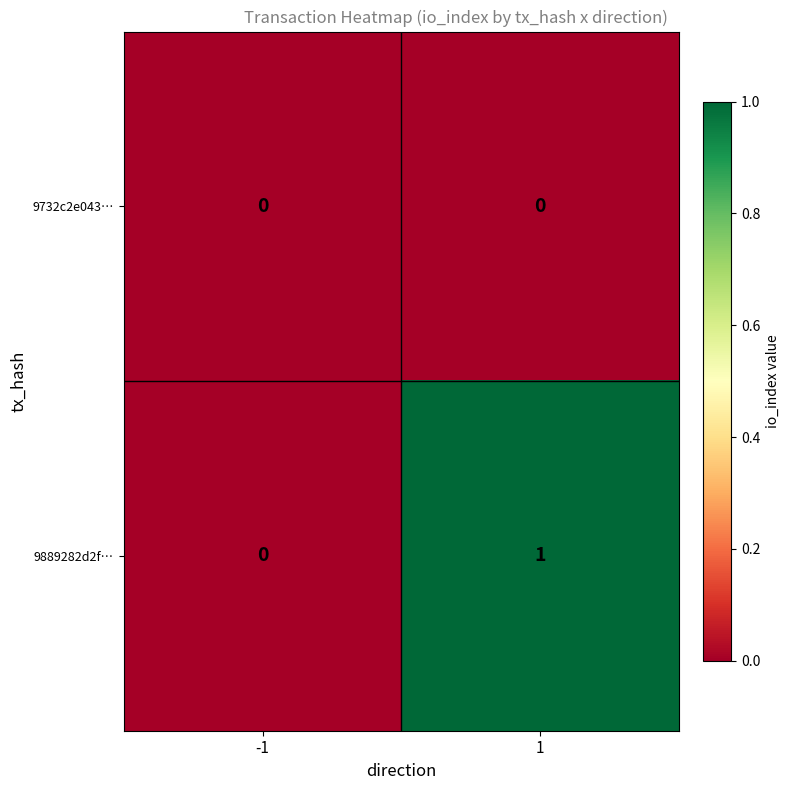

Rank the series by their average value, from highest to lowest.

9889282d2f…, 9732c2e043…